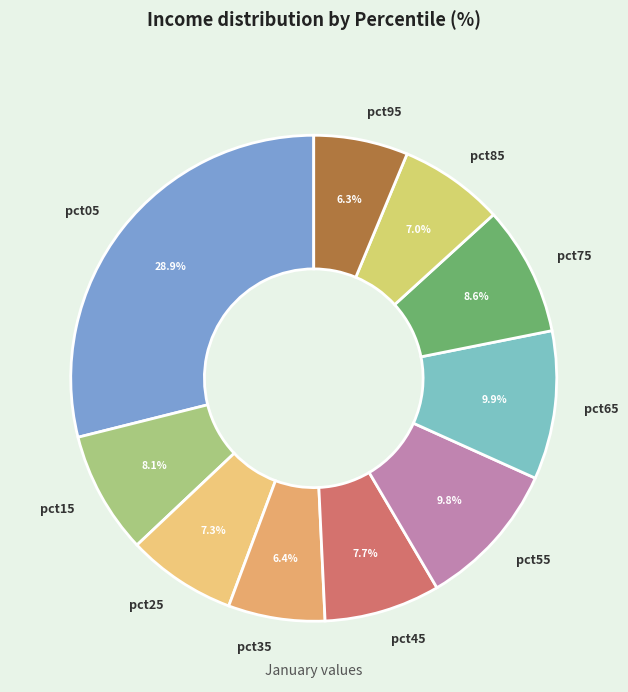

True or false: pct15 accounts for 8% of the total.

True